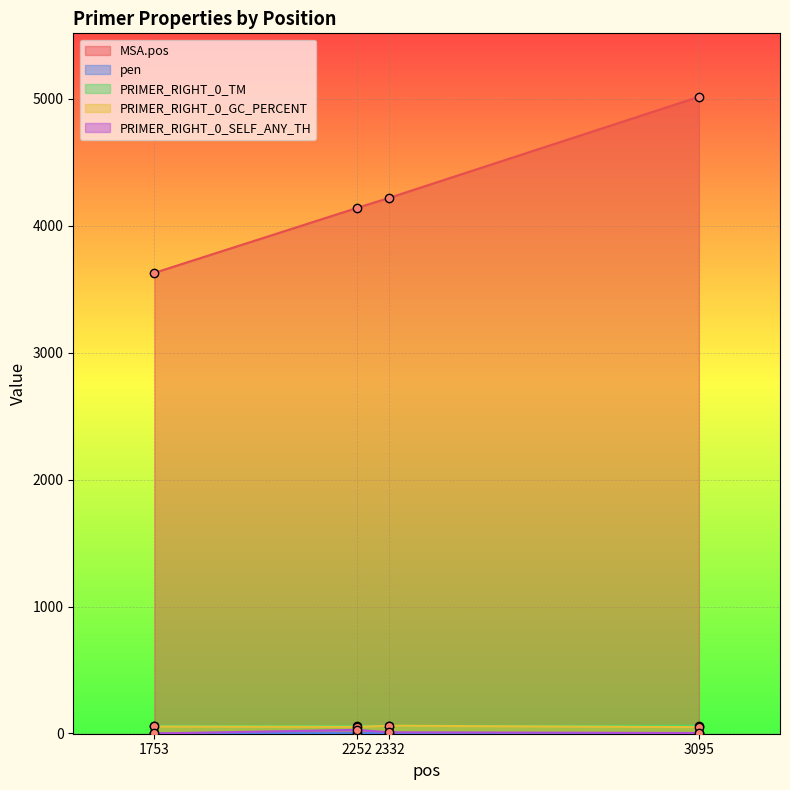

Where is the first local maximum for PRIMER_RIGHT_0_GC_PERCENT?

2332